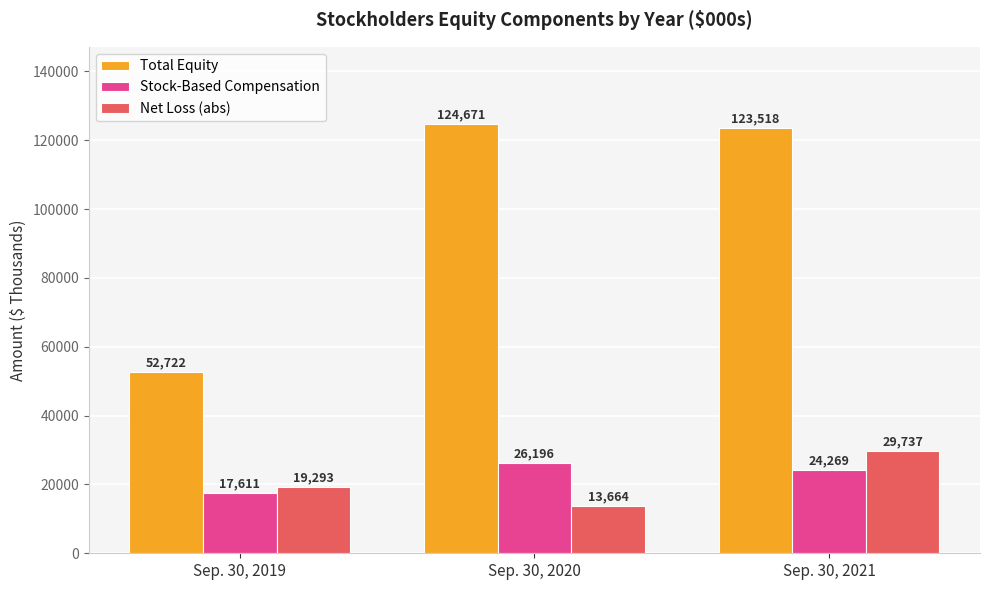

What is the total value across all series at Sep. 30, 2019?

89626